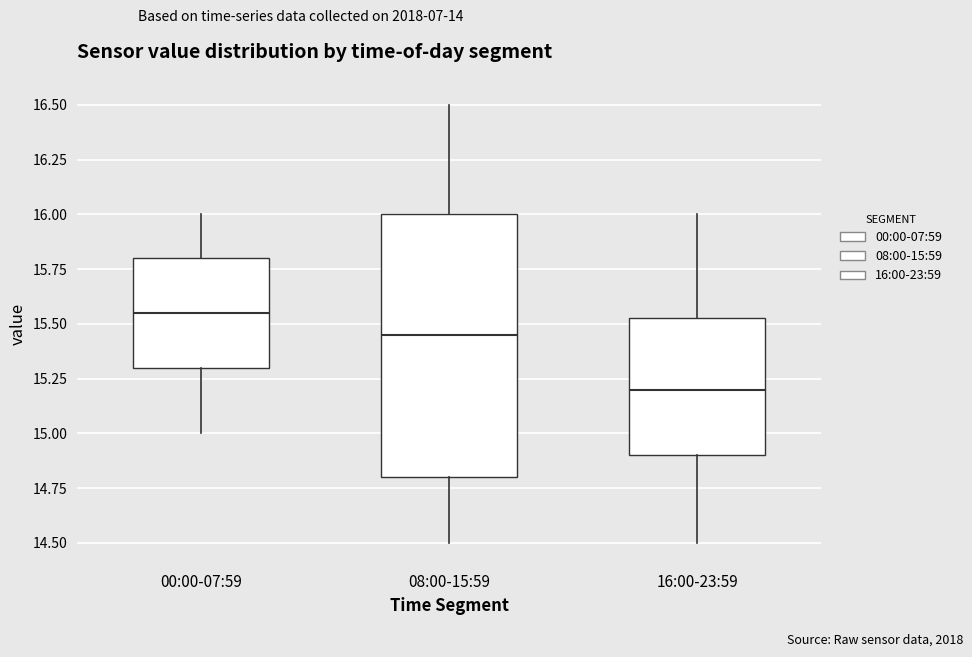

Reading left to right, transcribe this box plot: for each box, give where its median line is, the range the box spans, and where its two whiskers end, as read against the y-axis. The values are not printed on the chart, so give them approximately, as read against the axis.

00:00-07:59: median 15.55, box 15.30 to 15.80, whiskers 15.00 to 16.00
08:00-15:59: median 15.45, box 14.80 to 16.00, whiskers 14.50 to 16.50
16:00-23:59: median 15.20, box 14.90 to 15.55, whiskers 14.50 to 16.00